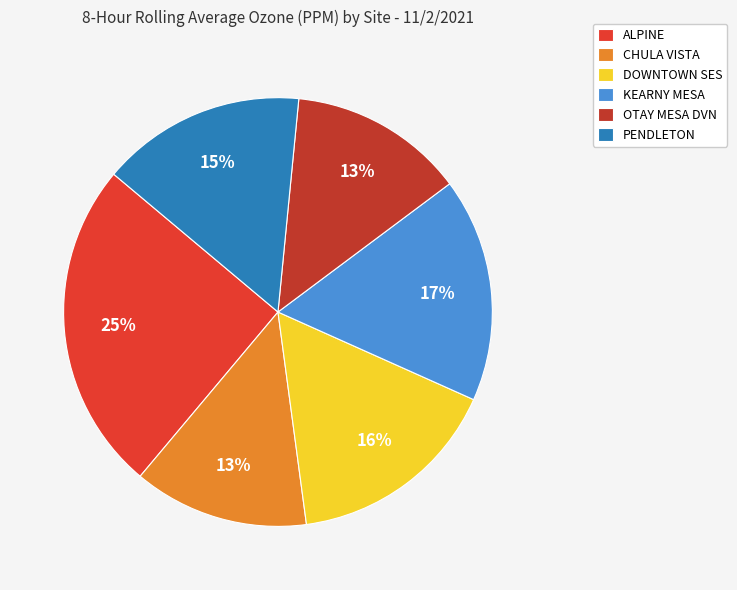

What is the smallest slice in the pie chart?

CHULA VISTA